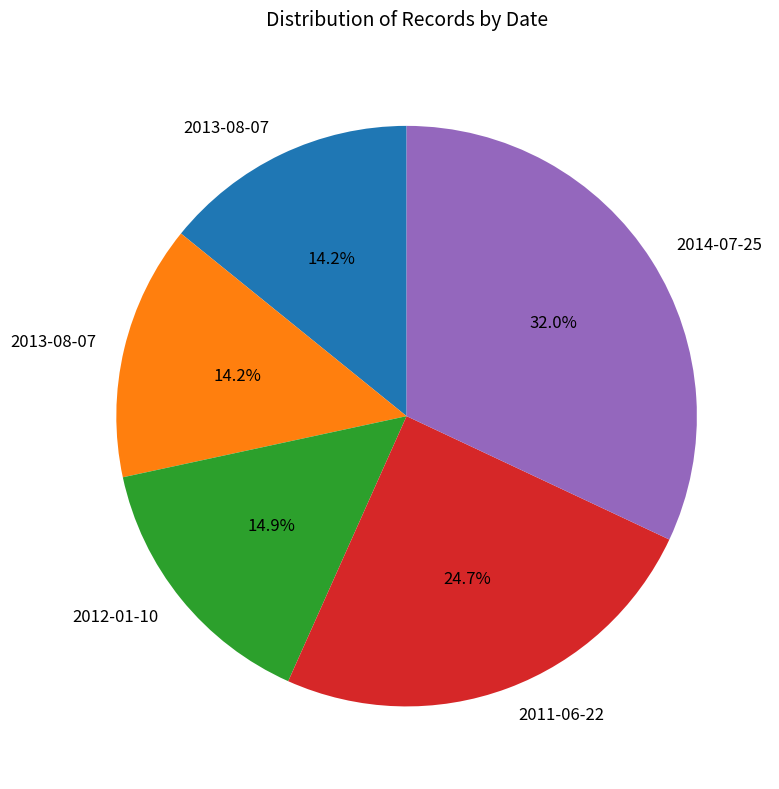

Is there any slice that represents more than half of the pie?

No